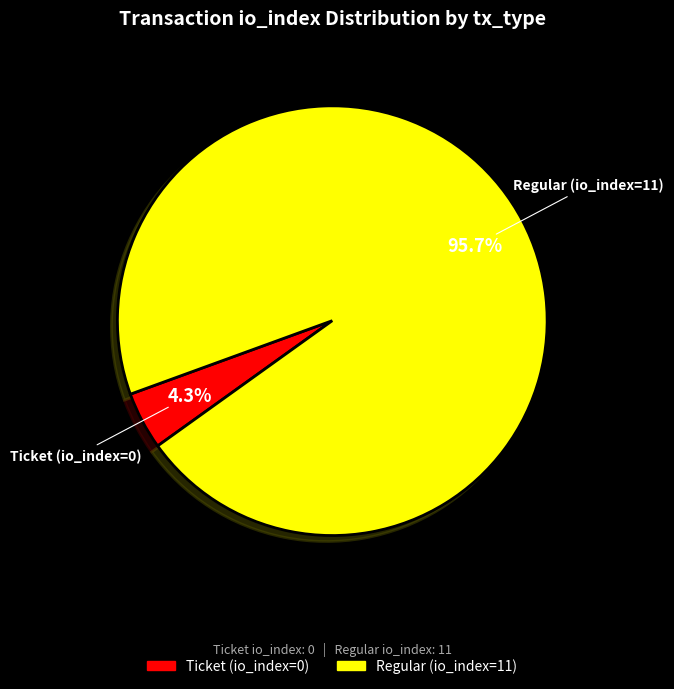

How many segments does this pie chart have?

2